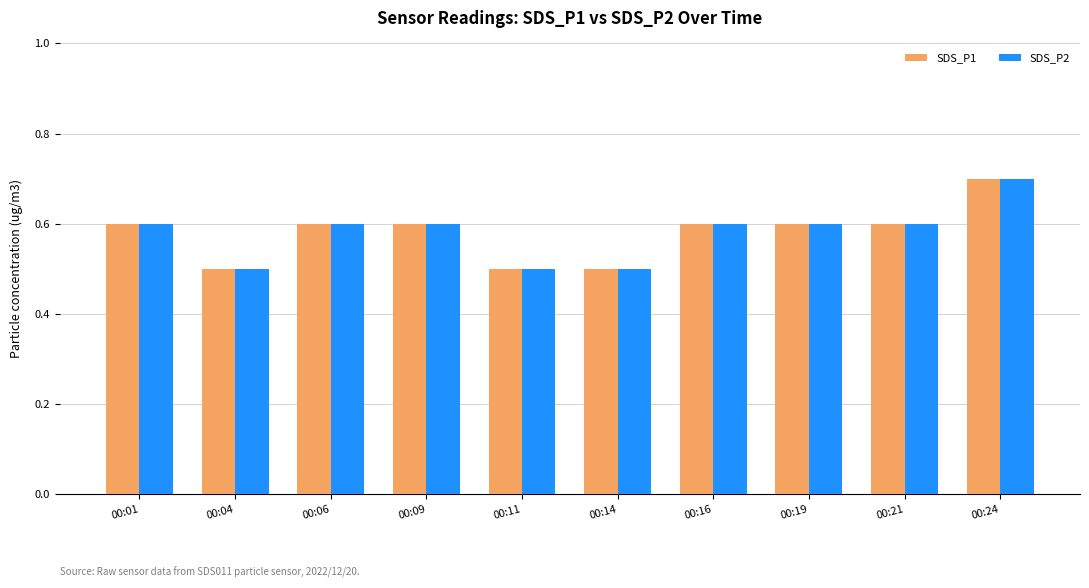

What is the sum of the SDS_P1 values at 00:01 and 00:14?

1.1